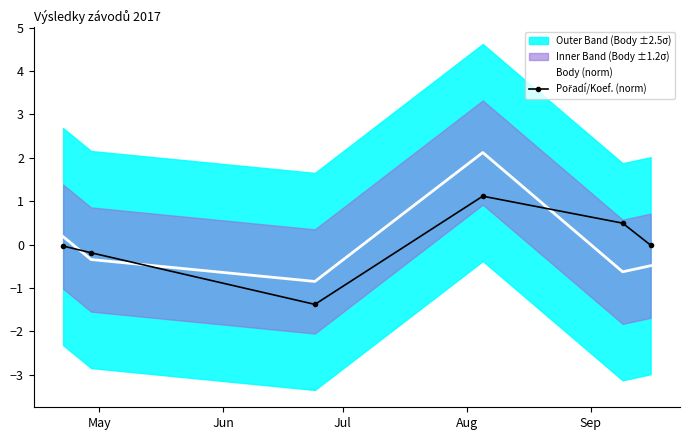

True or false: Pořadí/Koef. (norm) and Body (norm) cross at least once.

True